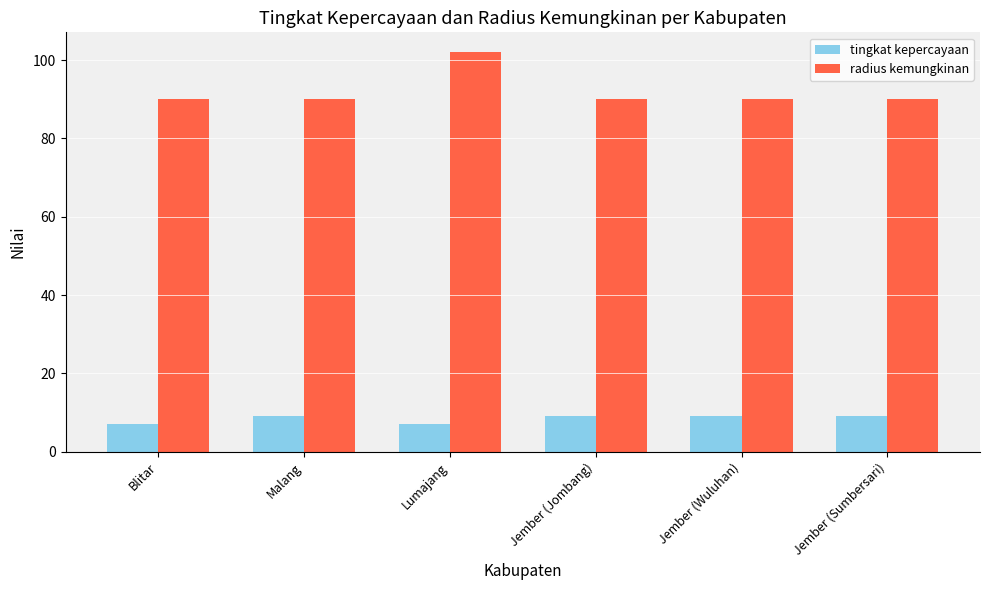

At Jember (Wuluhan), list the series in order from smallest to largest.

tingkat kepercayaan, radius kemungkinan